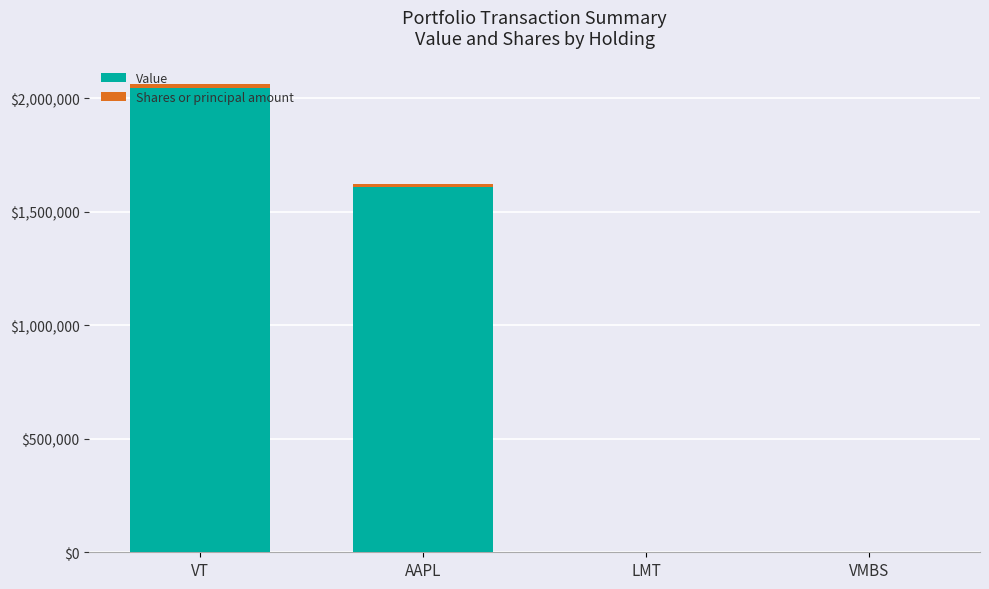

Are the bars grouped side by side (vs. stacked)?

No